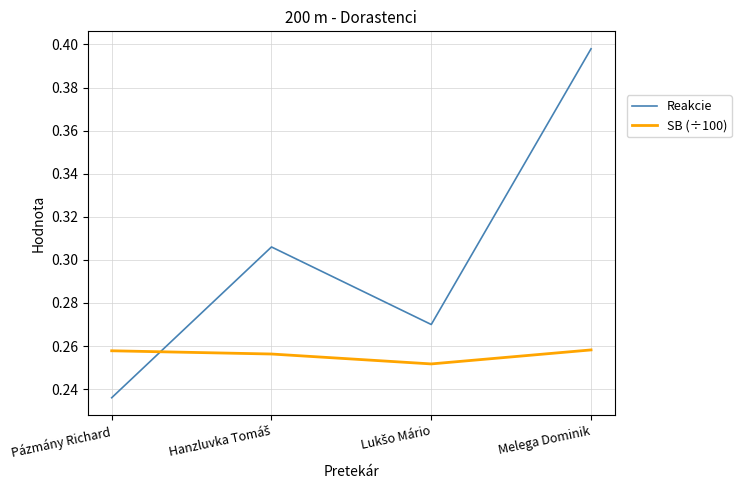

How many lines are shown in the chart?

2